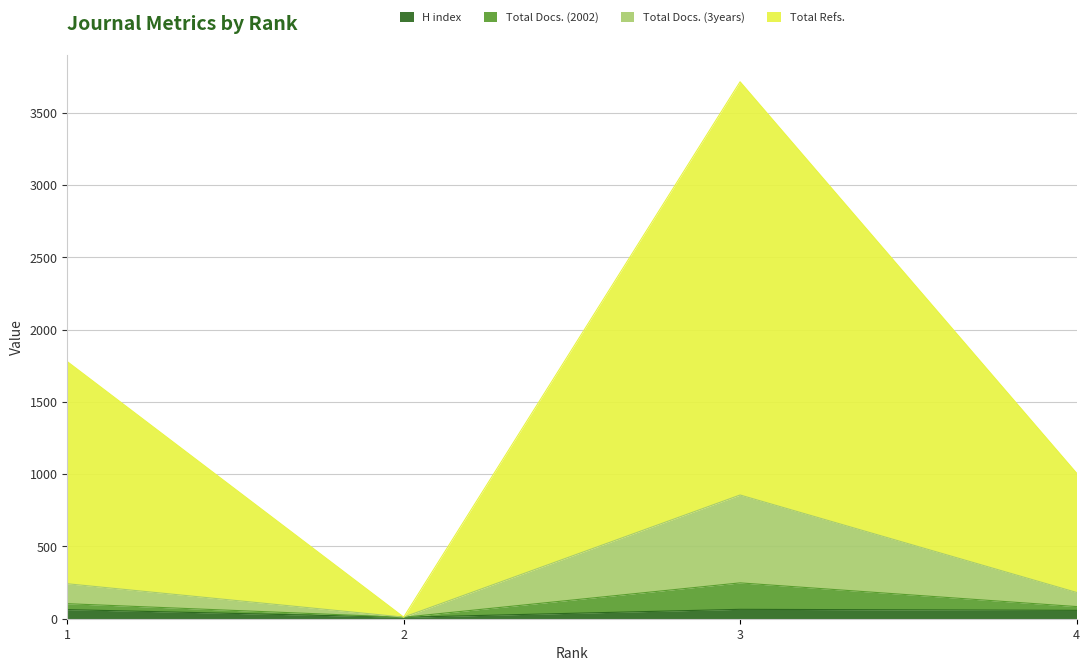

Does the chart have visible grid lines?

Yes